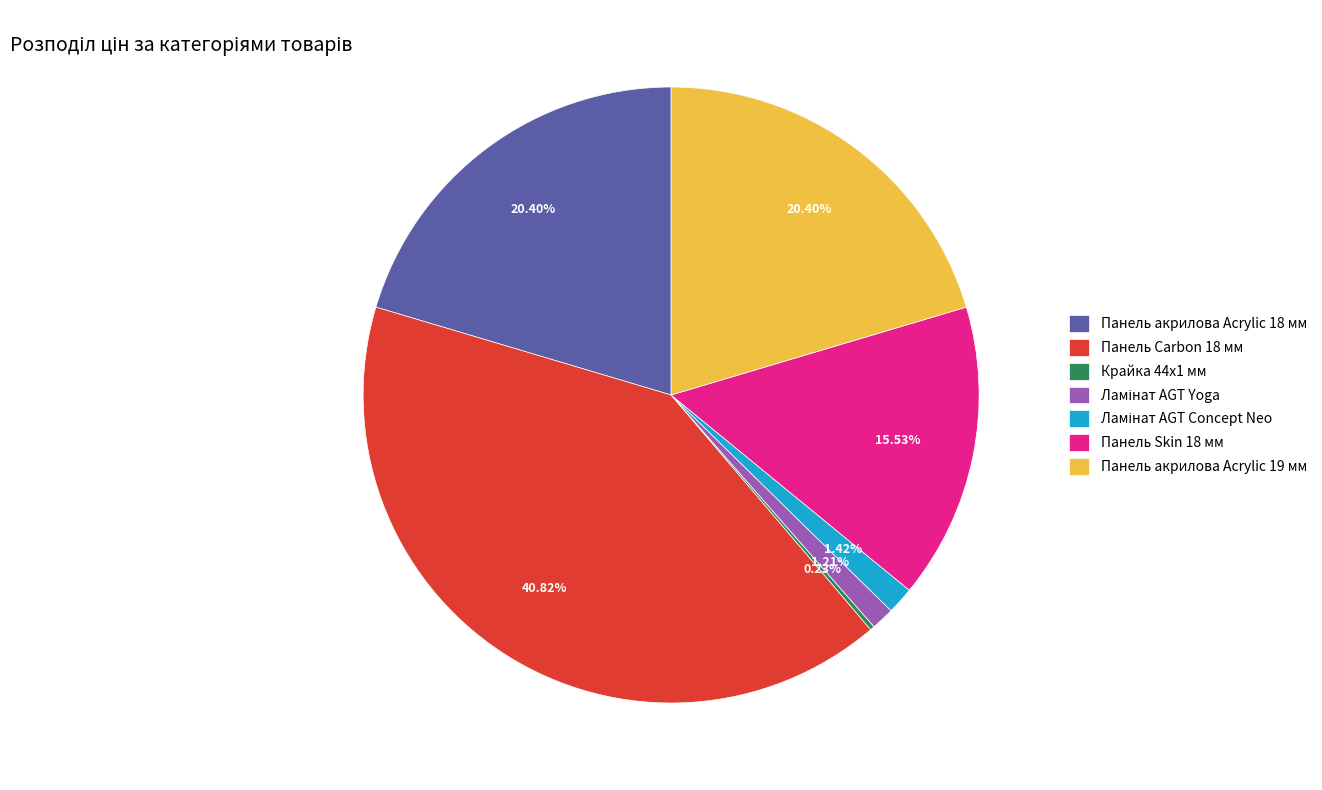

Between Панель акрилова Acrylic 19 мм and Панель Carbon 18 мм, which is larger?

Панель Carbon 18 мм